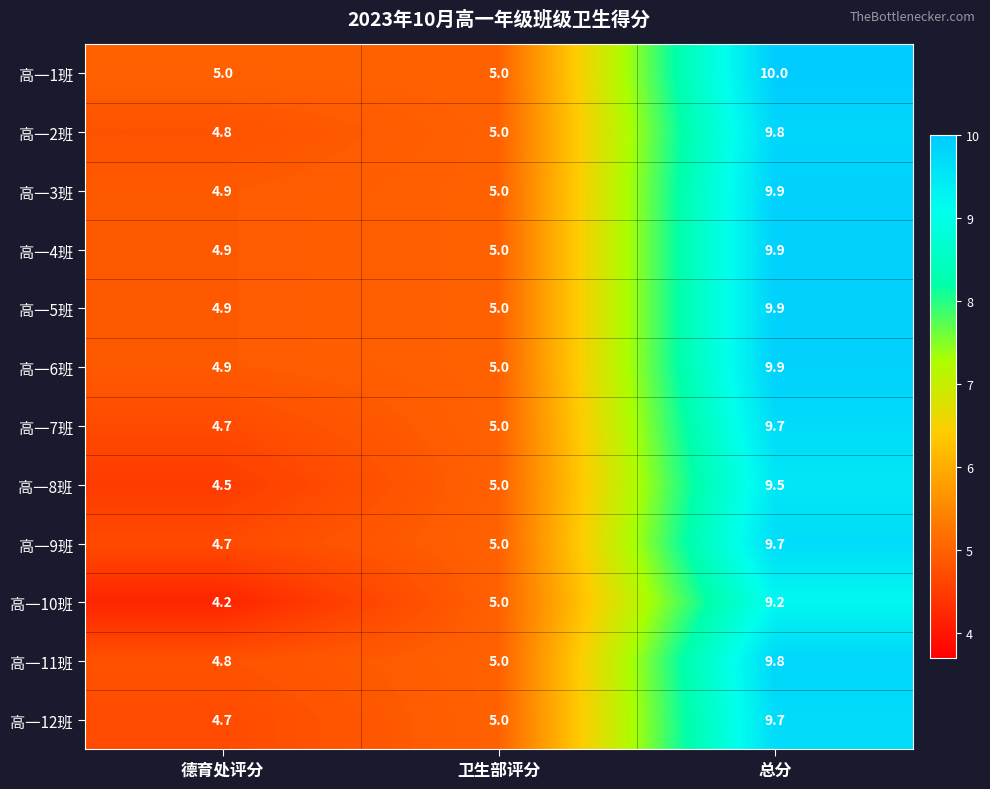

What is the difference between the maximum and second lowest values in the 高一6班 series?

4.9